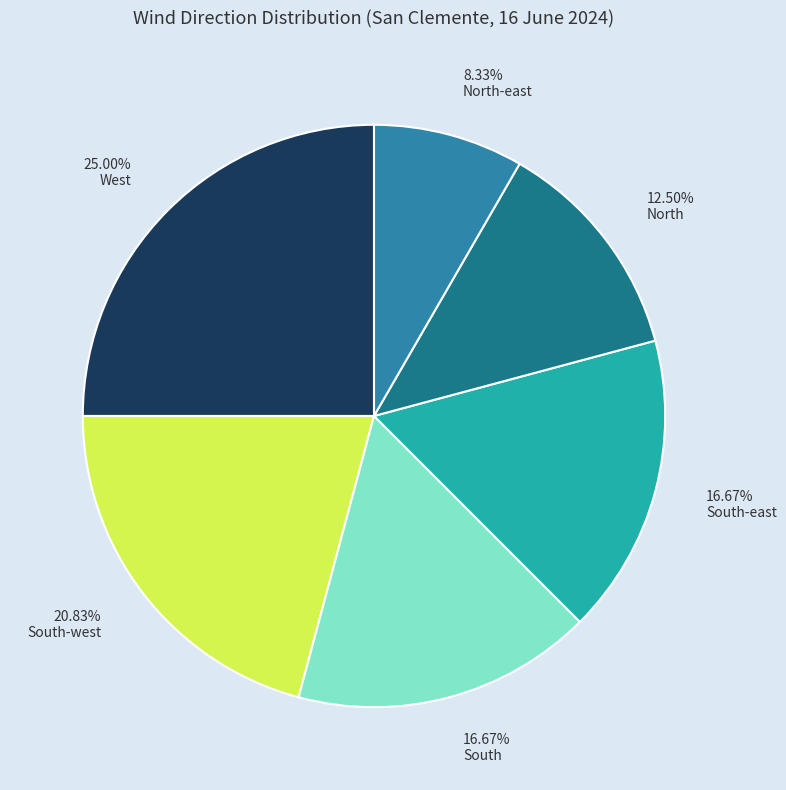

To the nearest percent, what is the difference between the South-east and South-west slice percentages?

4%